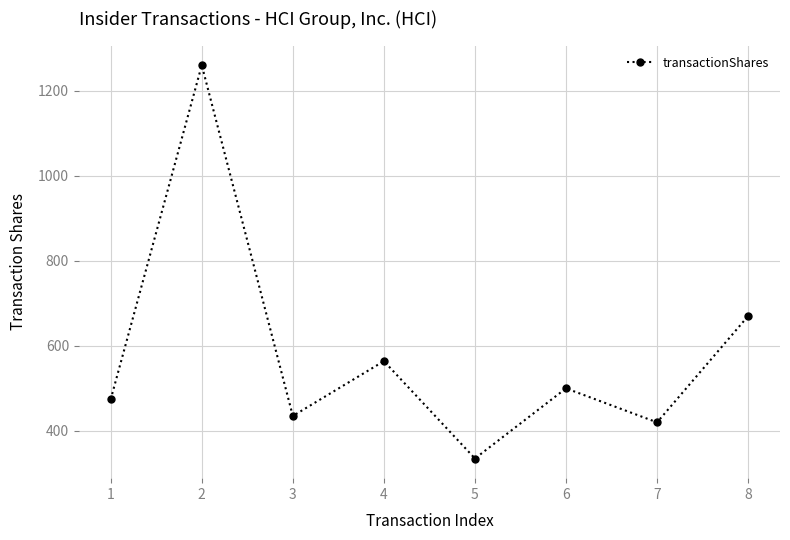

Count the number of categories in the chart.

8